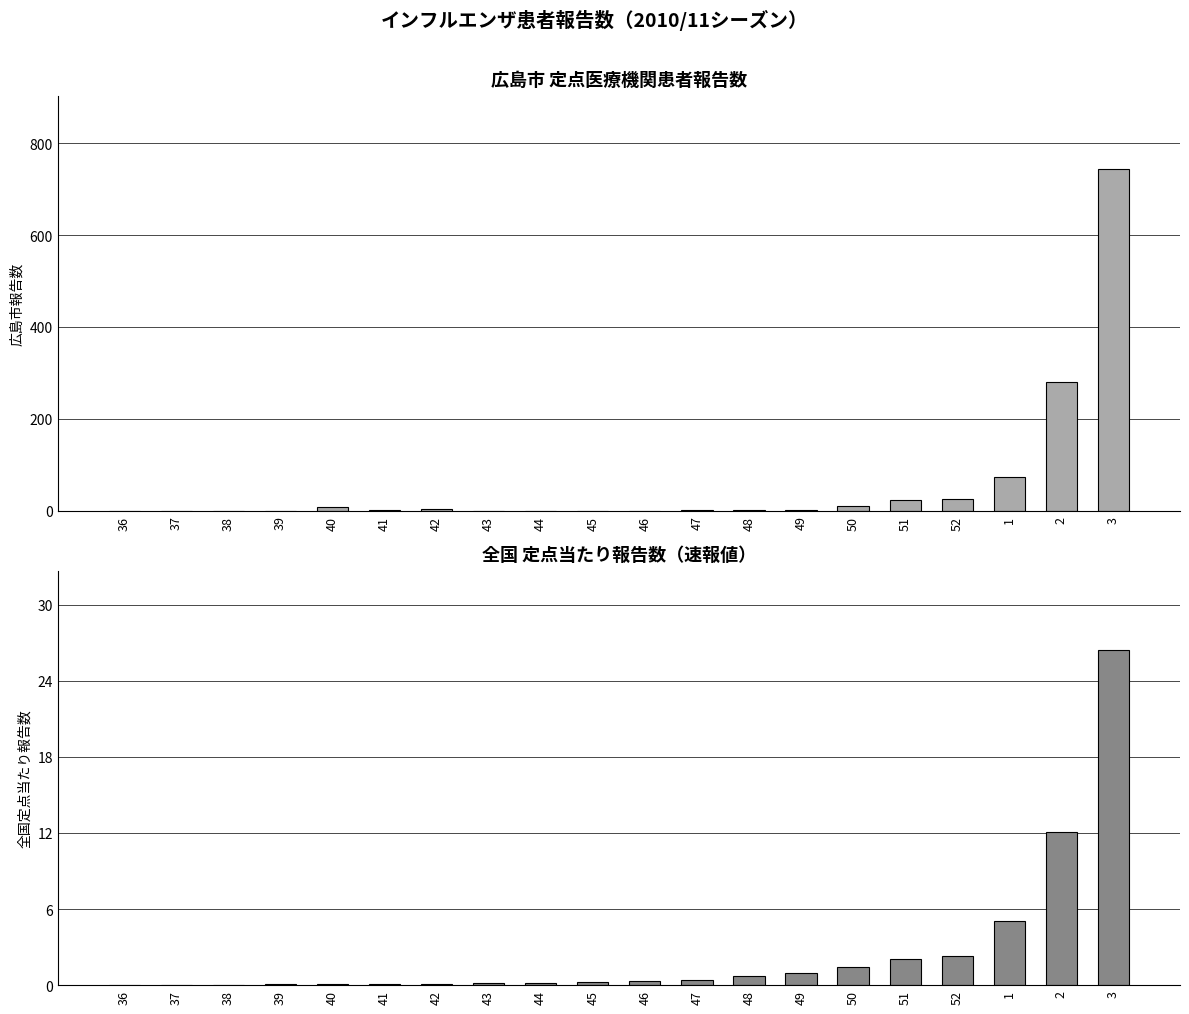

Count the number of categories in the chart.

20